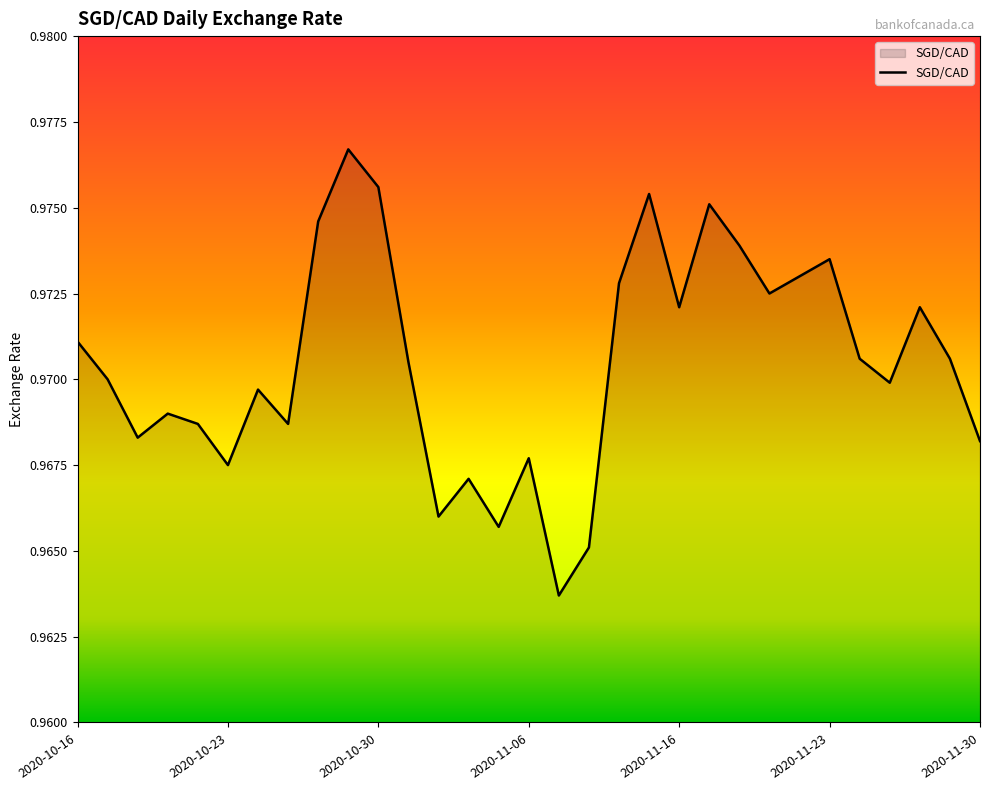

Does the chart have visible grid lines?

No